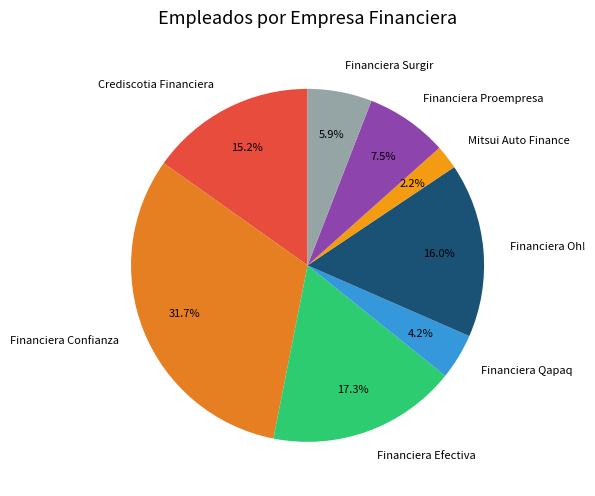

True or false: Financiera Proempresa accounts for 15% of the total.

False